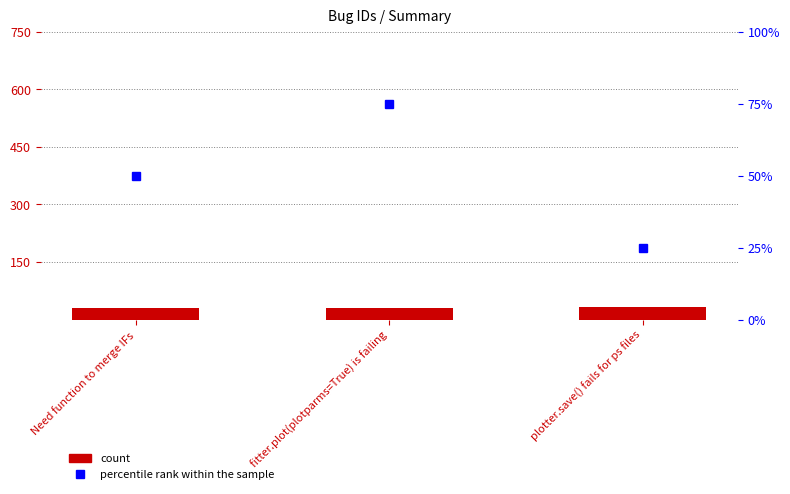

Reading right to left, transcribe all the data shown in this chart.

id: 32	31	30
percentile rank within the sample: 25	75	50